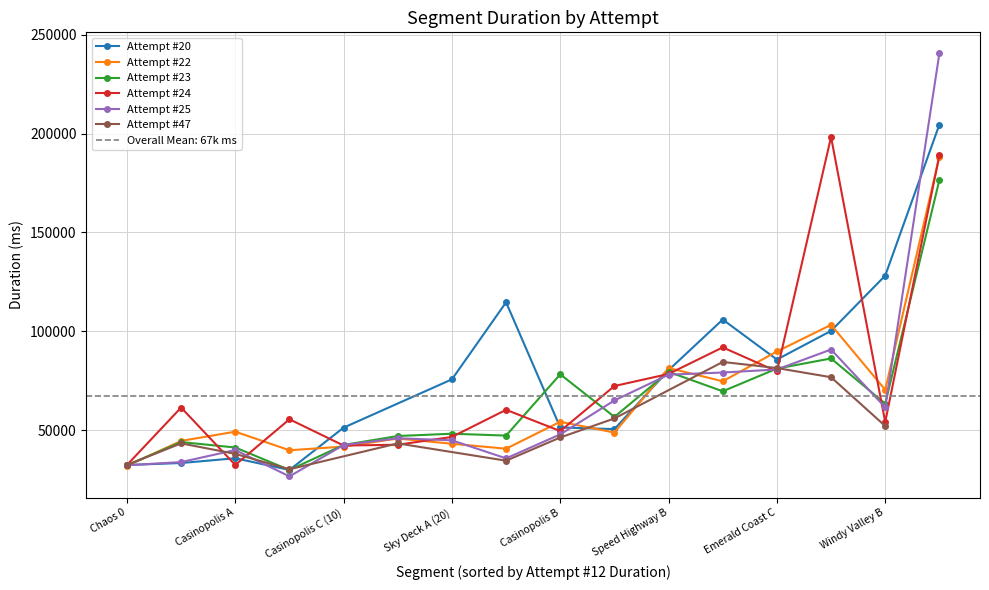

Read the value at 7.

66867